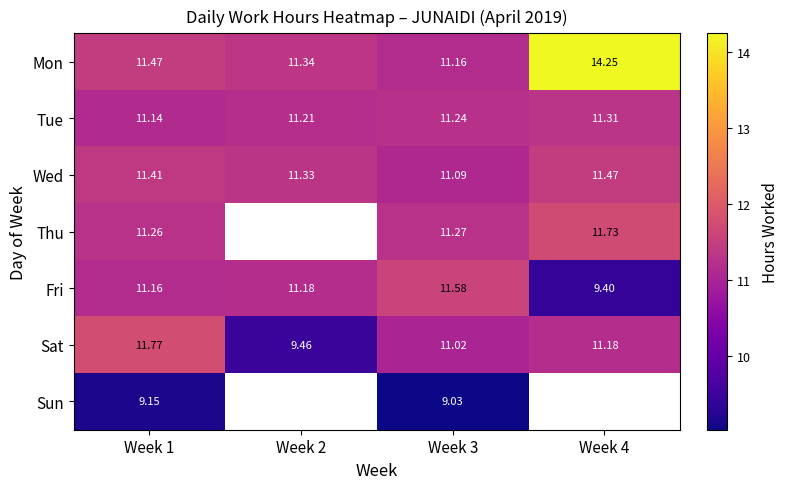

What is the total value across all series at Week 1?

77.4